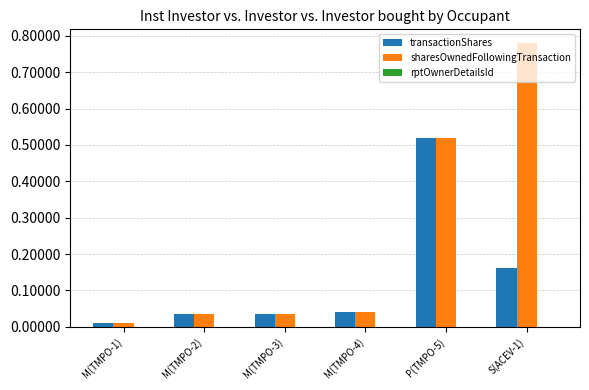

The sharesOwnedFollowingTransaction series shows 1.3 at S(ACEV-1). True or false?

False